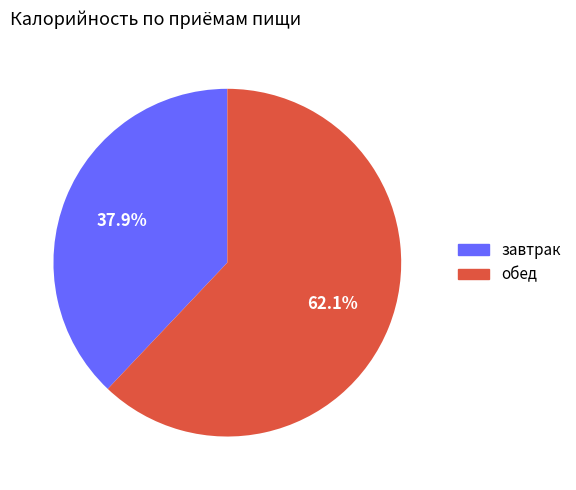

Does any single category account for the majority?

Yes